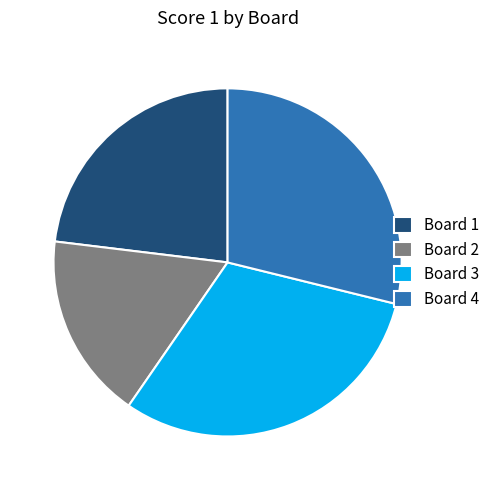

Approximately how many times larger is the value at Board 3 compared to Board 1?

1.3